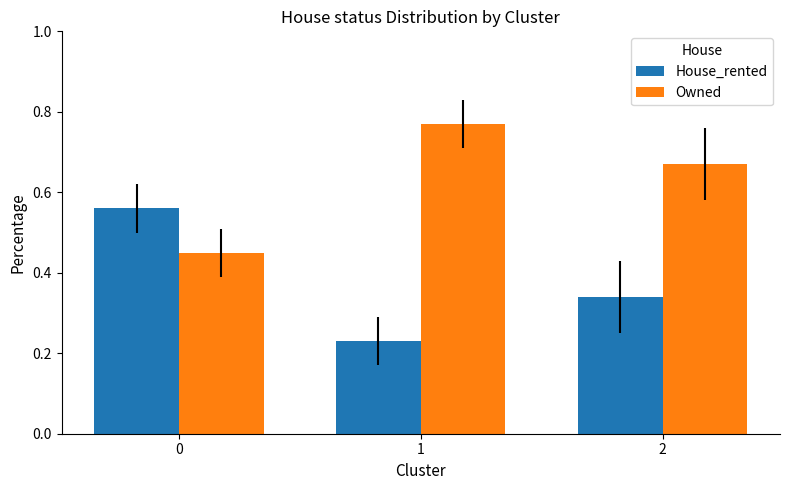

What are all the series names shown in the legend?

House_rented, Owned